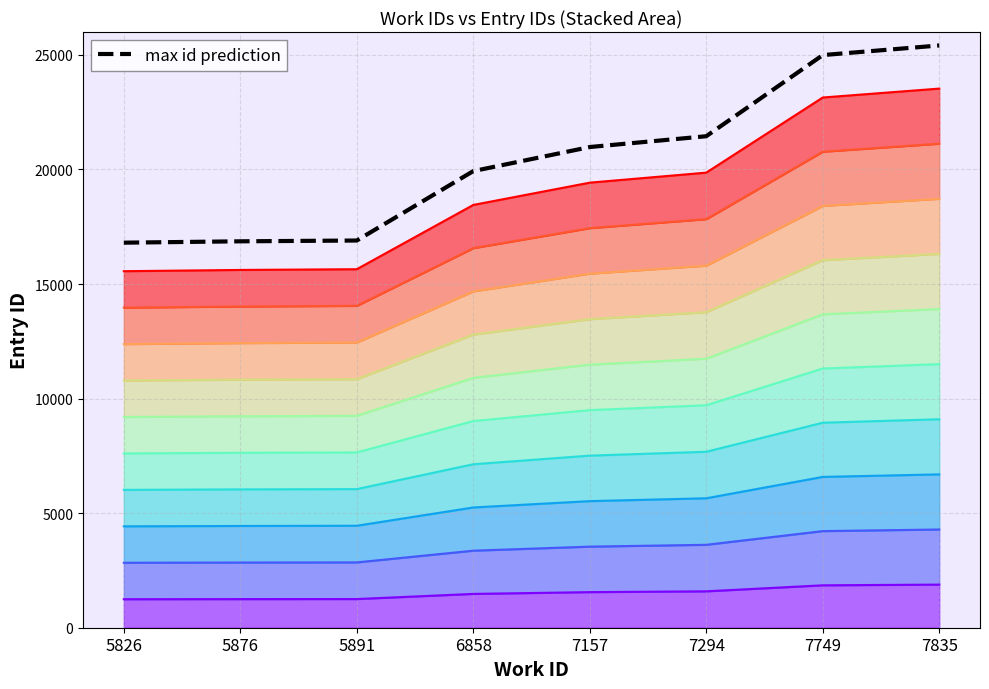

Rank the categories by value from lowest to highest.

5826, 5876, 5891, 6858, 7157, 7294, 7749, 7835